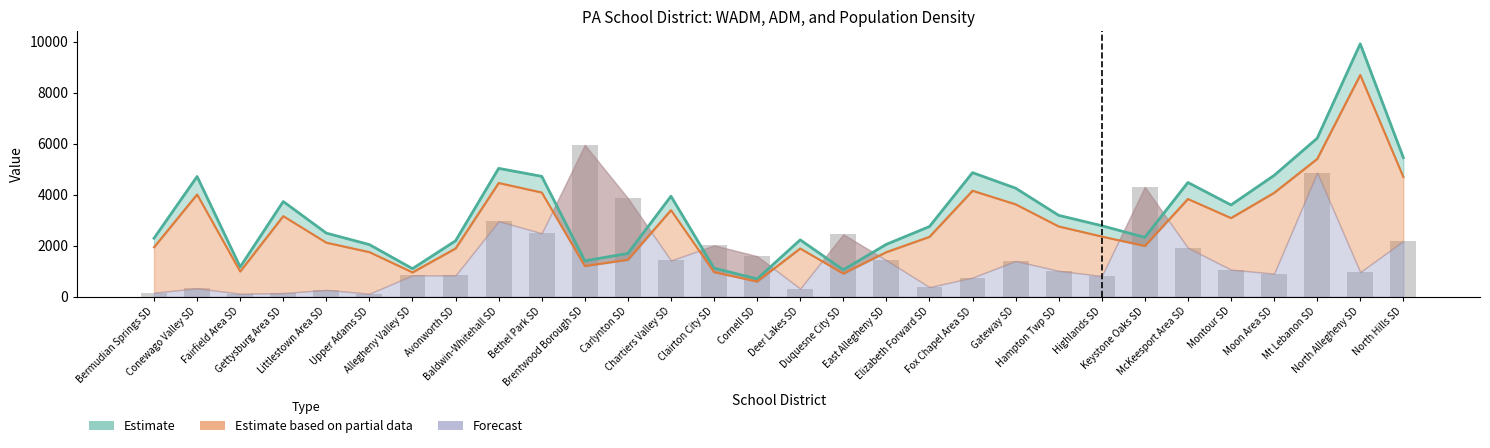

Is it true that the value at Bethel Park SD is 2484.9?

True